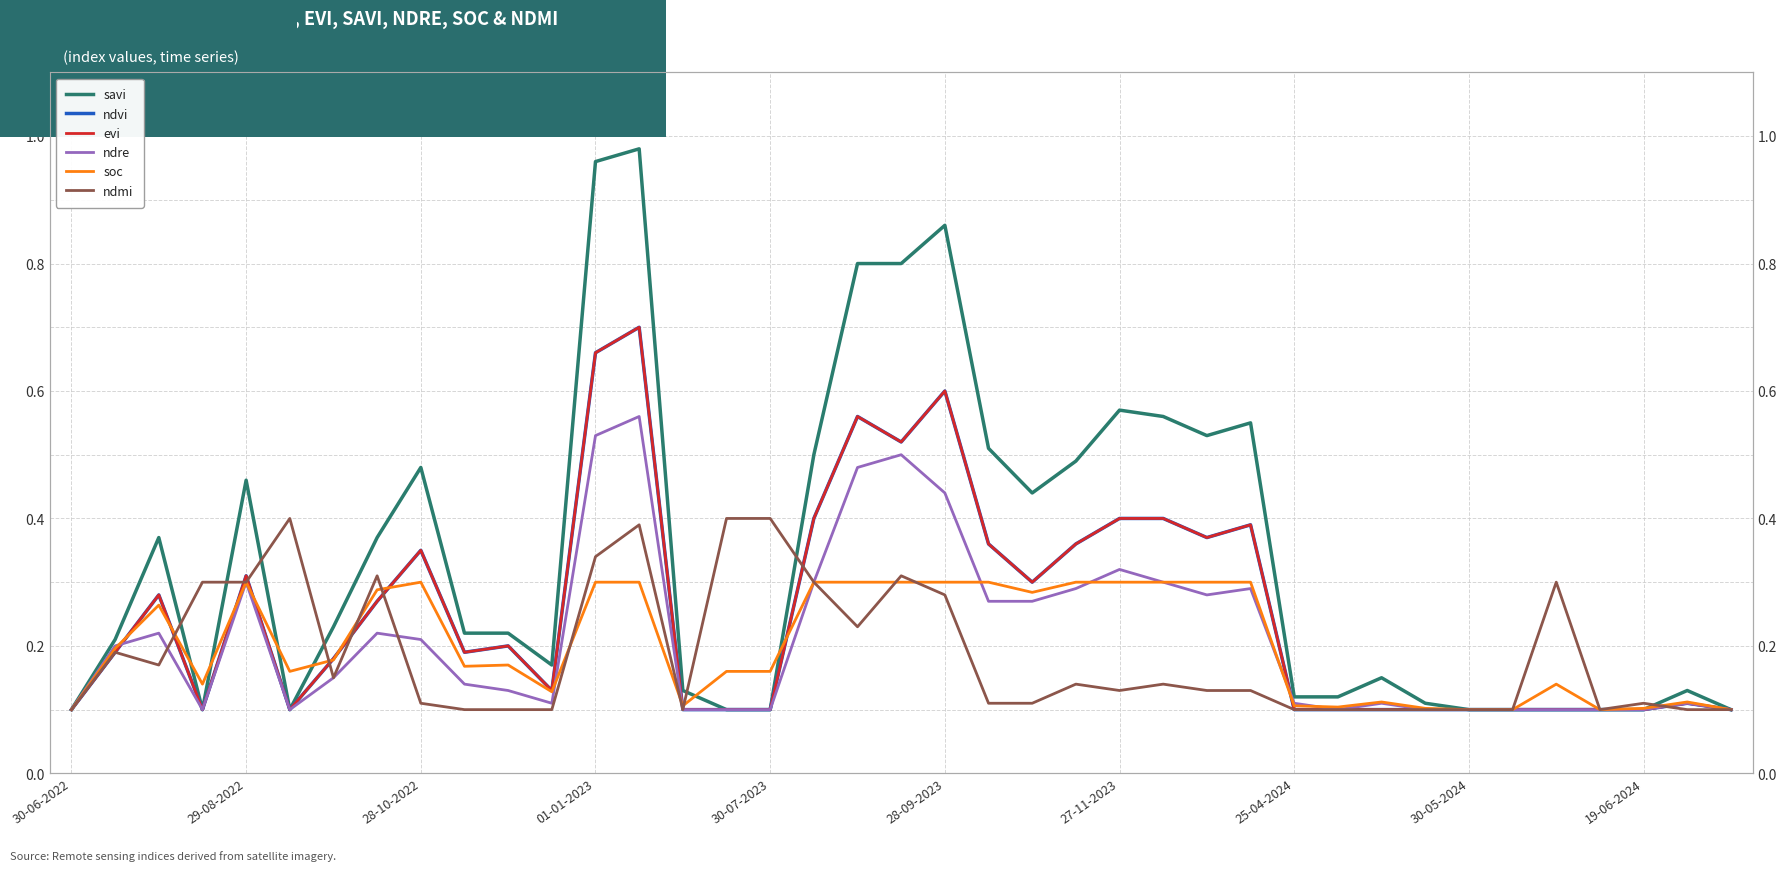

What is the highest value of the ndre series?

0.6